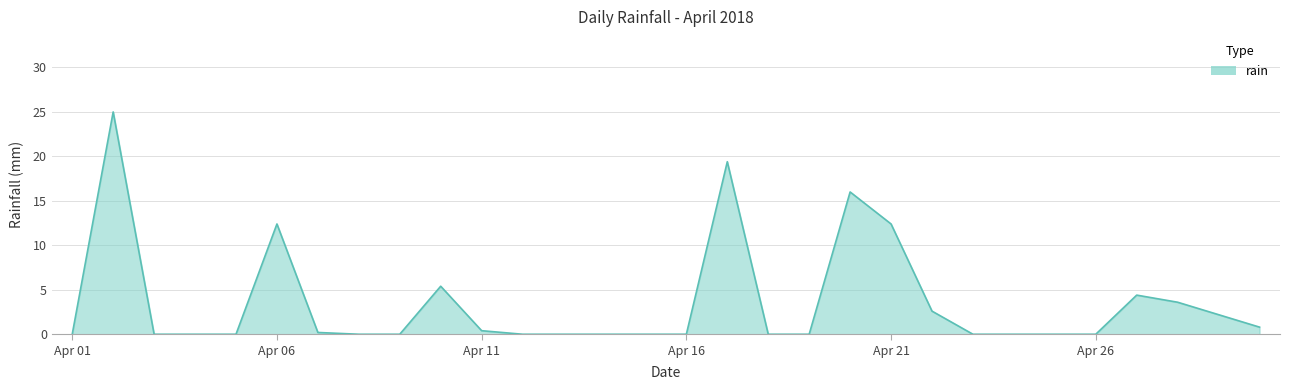

What is the maximum value shown in the chart?

25.0